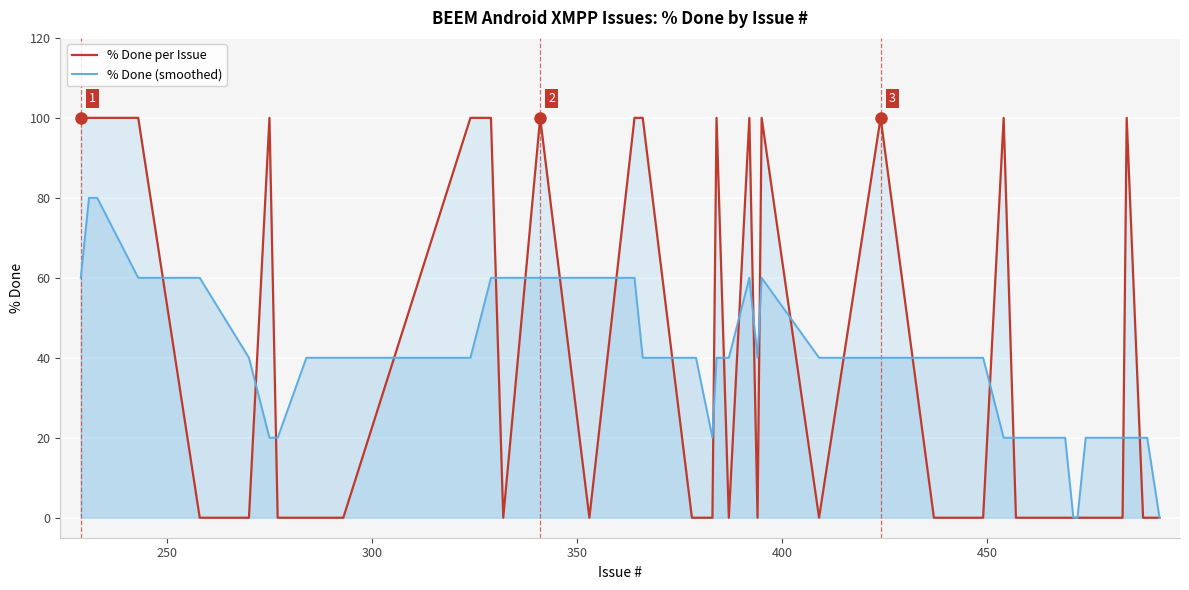

What is the maximum value shown in the chart?

100